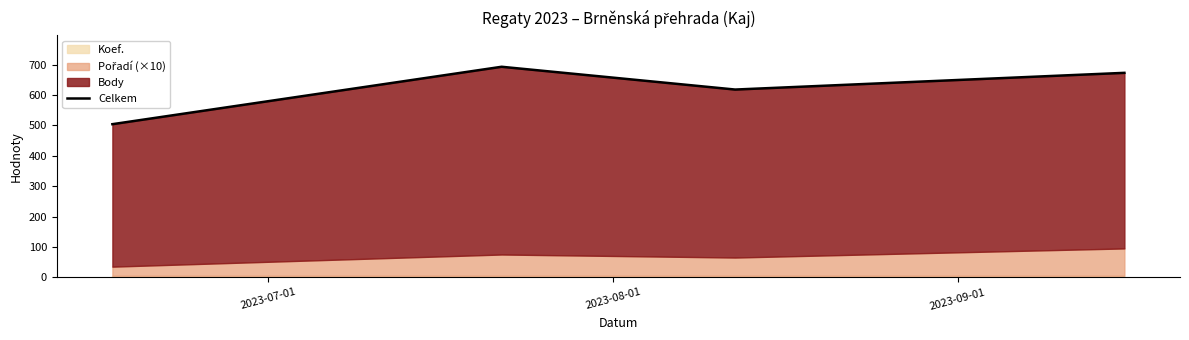

How many lines are shown in the chart?

1